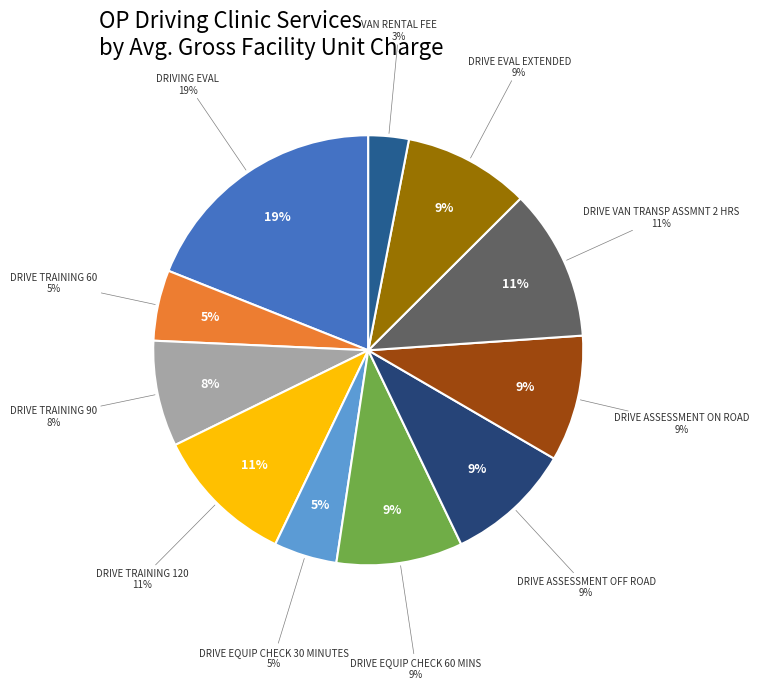

Rank the categories by value from lowest to highest.

VAN RENTAL FEE, DRIVE EQUIP CHECK 30 MINUTES, DRIVE TRAINING 60, DRIVE TRAINING 90, DRIVE EQUIP CHECK 60 MINS, DRIVE ASSESSMENT OFF ROAD, DRIVE ASSESSMENT ON ROAD, DRIVE EVAL EXTENDED, DRIVE TRAINING 120, DRIVE VAN TRANSP ASSMNT 2 HRS, DRIVING EVAL